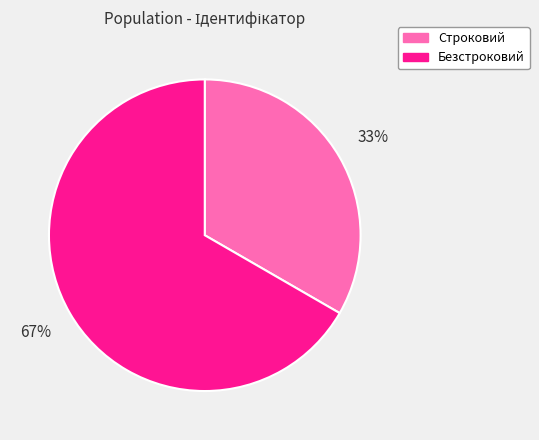

Combined, do Безстроковий and Строковий account for over 50%?

Yes